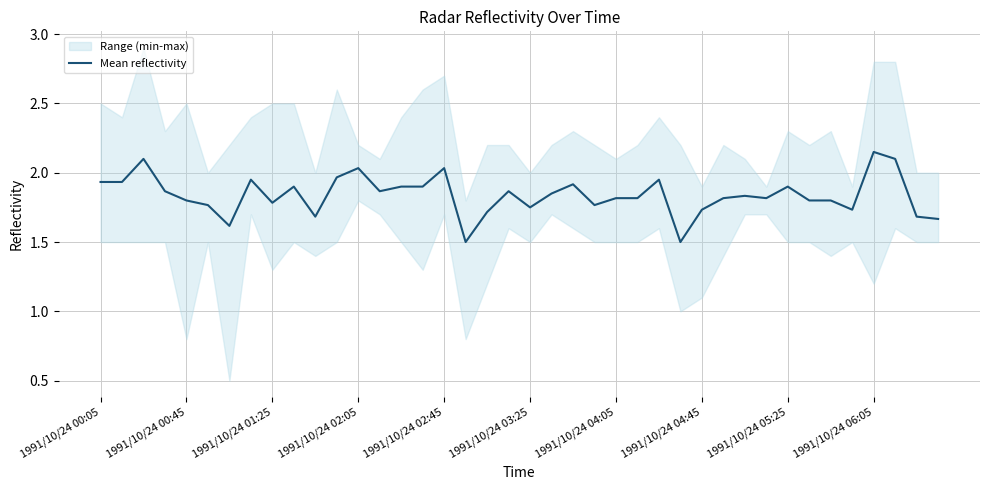

The value of Mean reflectivity at 1991/10/24 05:25 is 0.8. True or false?

False